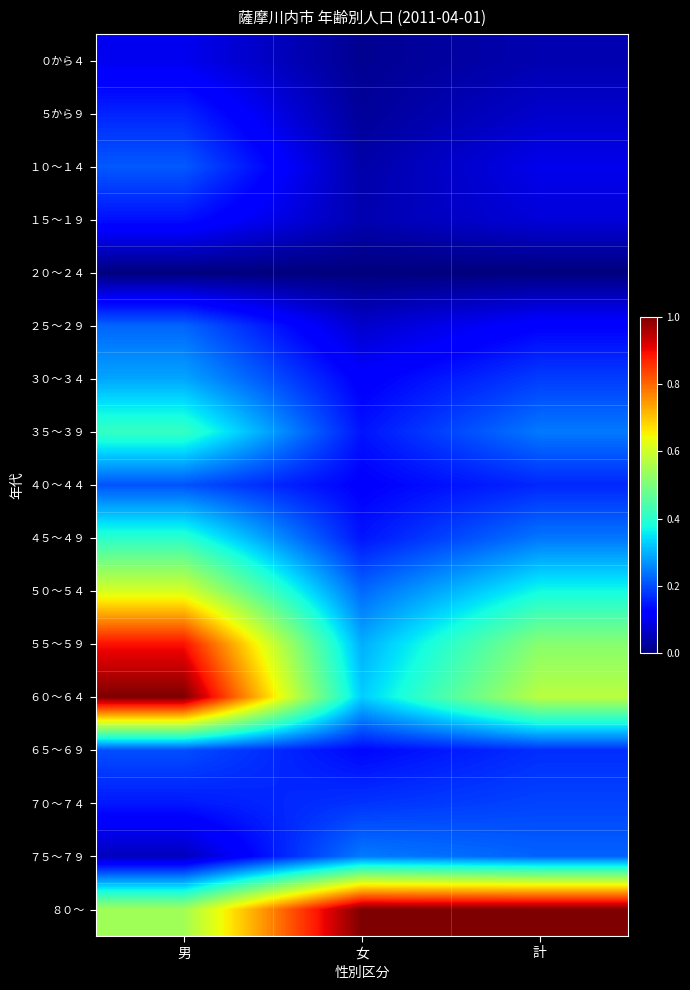

What is the spread (max minus min) of values at 女?

1.0